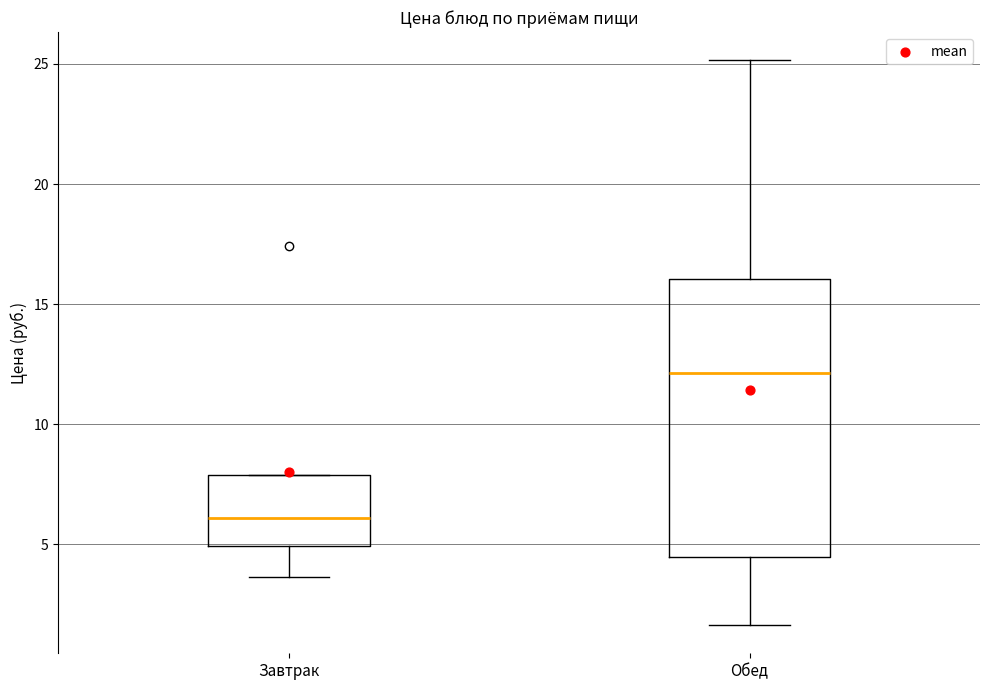

Reading left to right, transcribe this box plot: for each box, give where its median line is, the range the box spans, and where its two whiskers end, as read against the y-axis. The values are not printed on the chart, so give them approximately, as read against the axis.

Завтрак: median 6.0, box 5.0 to 8.0, whiskers 3.5 to 8.0
Обед: median 12.0, box 4.5 to 16.0, whiskers 1.5 to 25.0